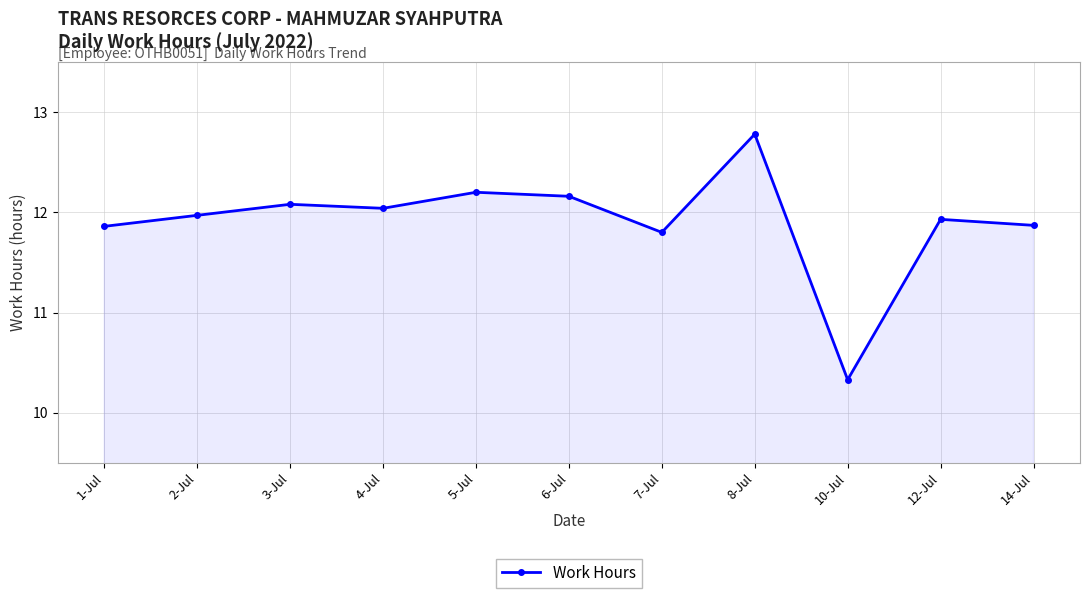

What is the sum of all values?

131.0